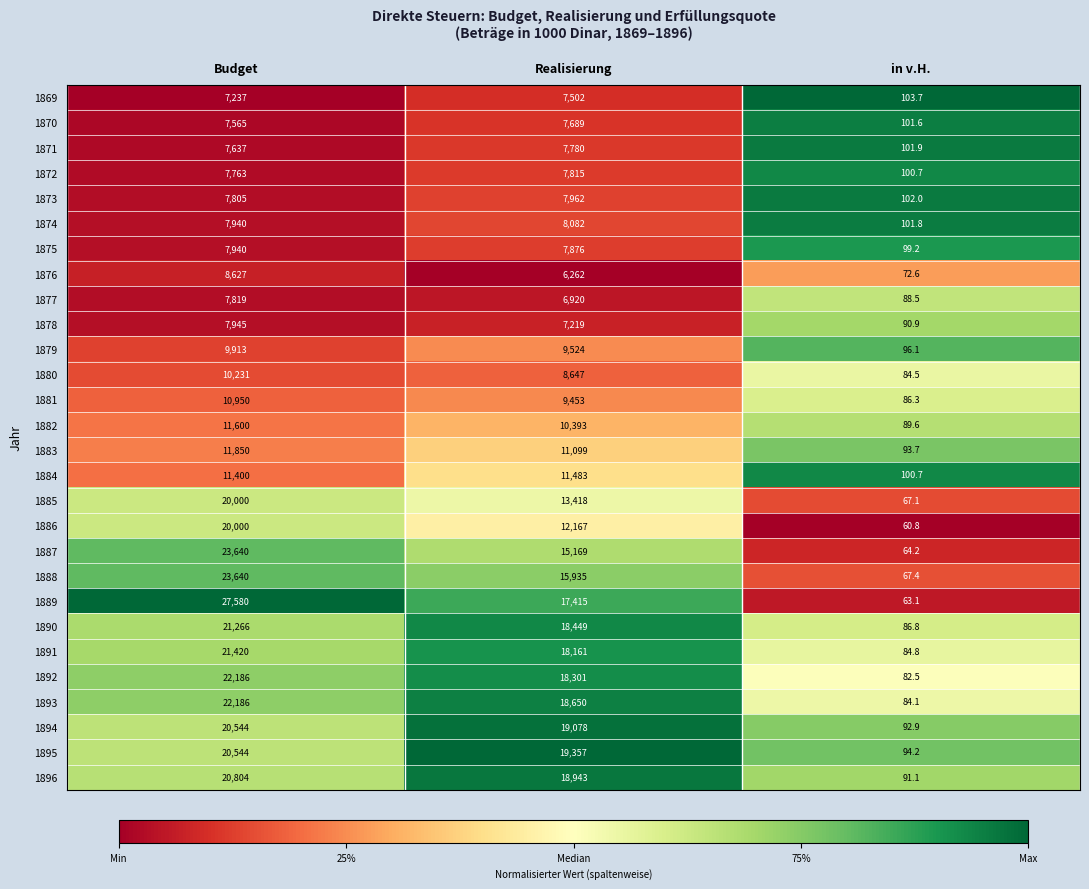

List the labels in order of 1885 value, largest first.

Budget, Realisierung, in v.H.